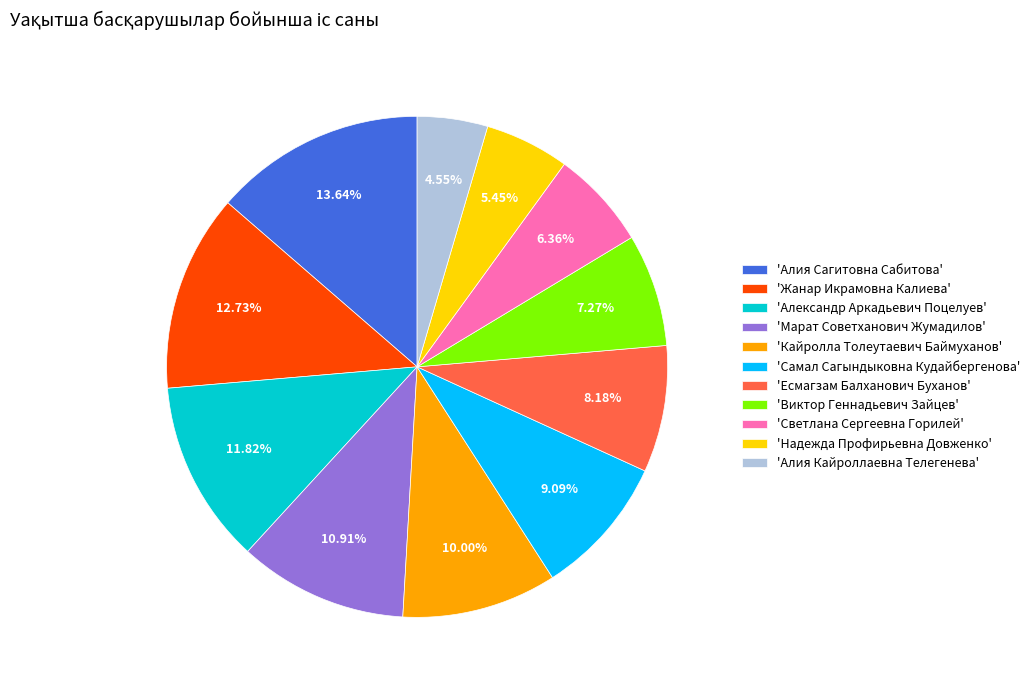

How many segments does this pie chart have?

11